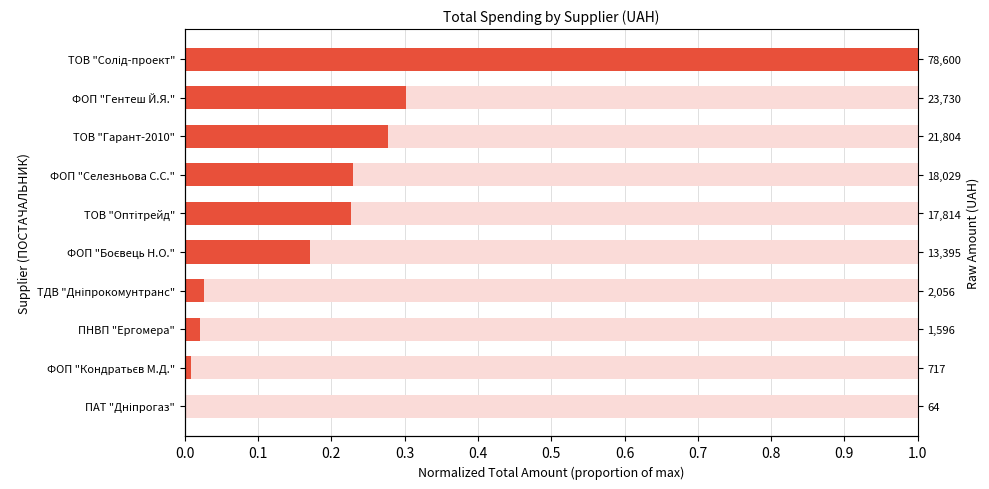

How many distinct data groups are displayed?

1